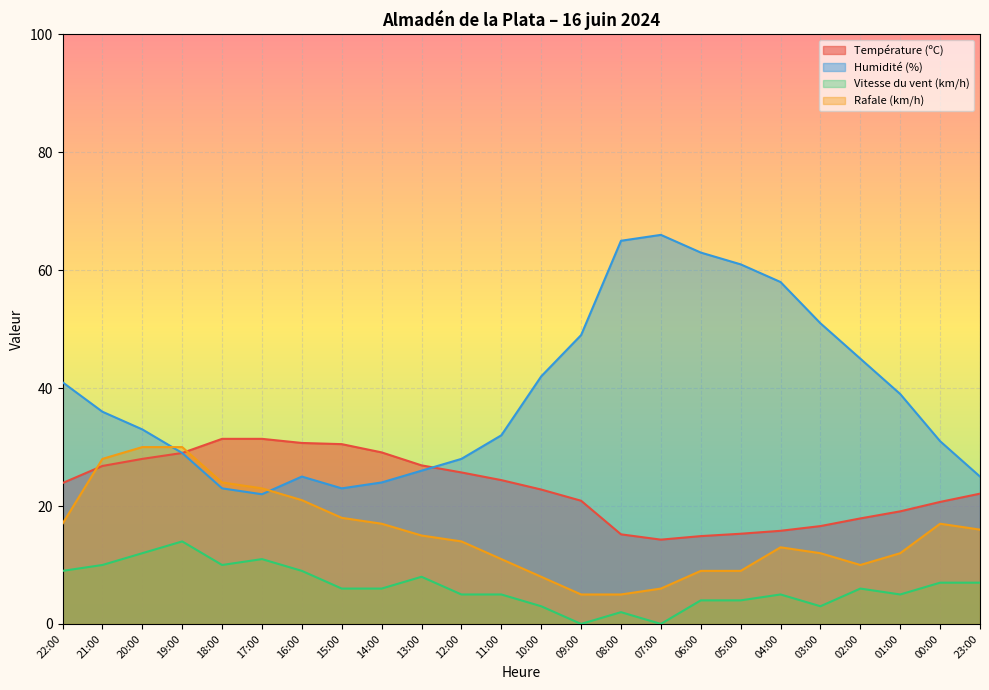

Does the chart display data point markers on the line(s)?

No